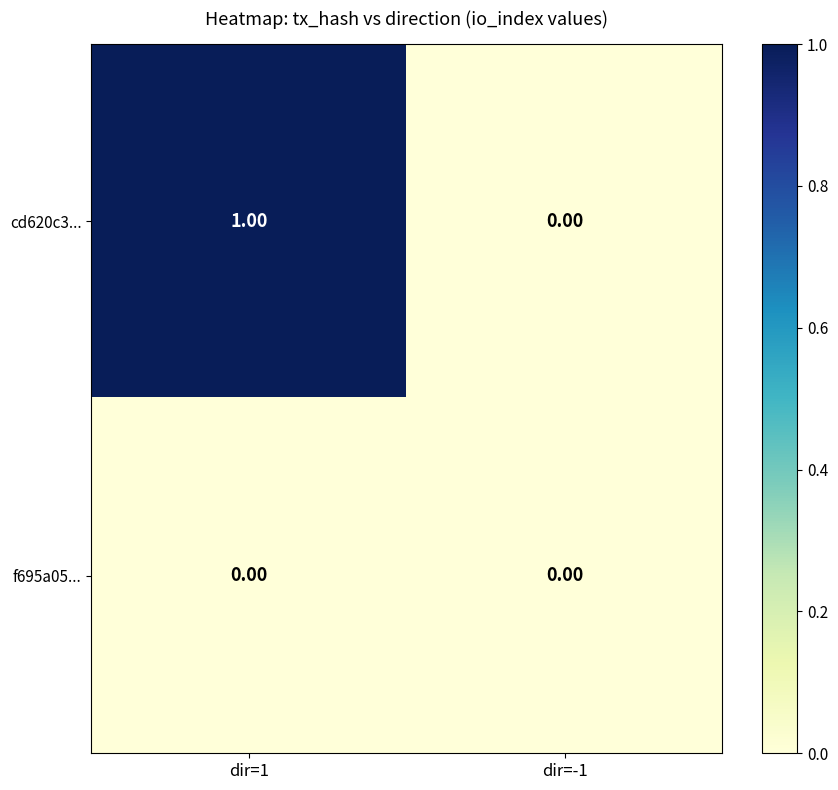

Which series has the largest range (max minus min)?

cd620c3...